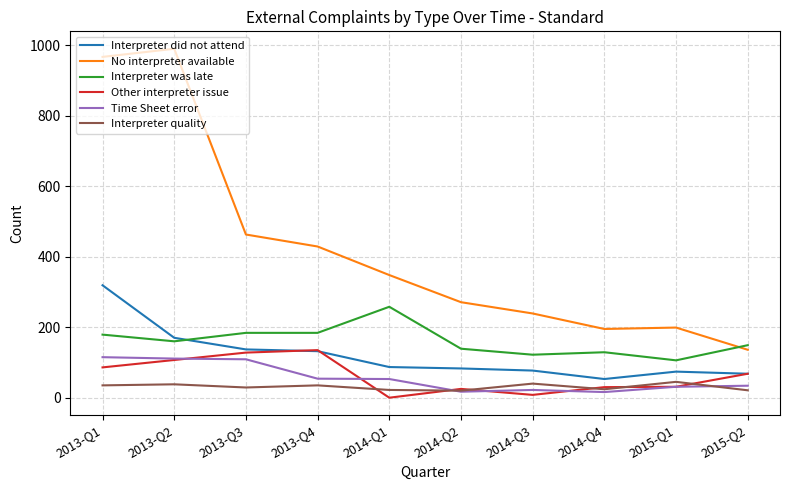

How many lines are shown in the chart?

6